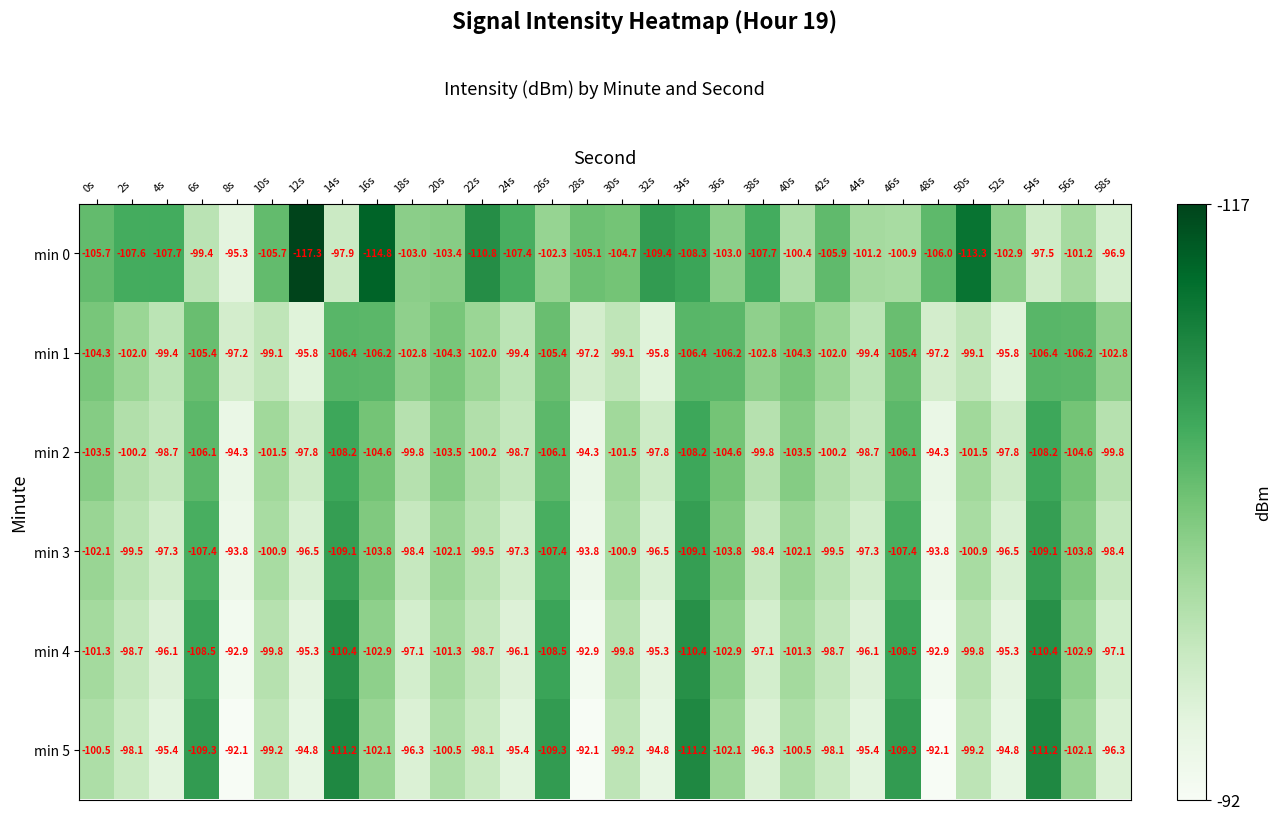

Read the min 5 value at 30s.

-99.2